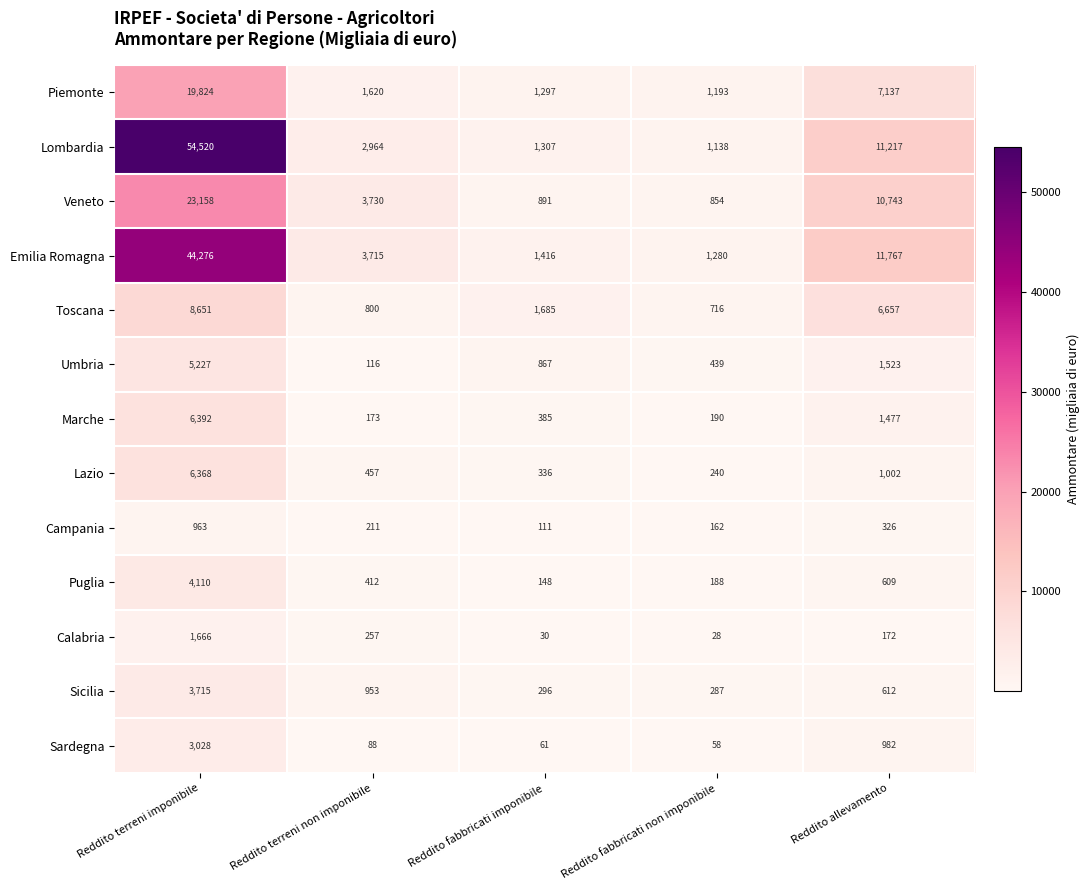

What is the difference between the maximum and second lowest values in the Marche series?

6202